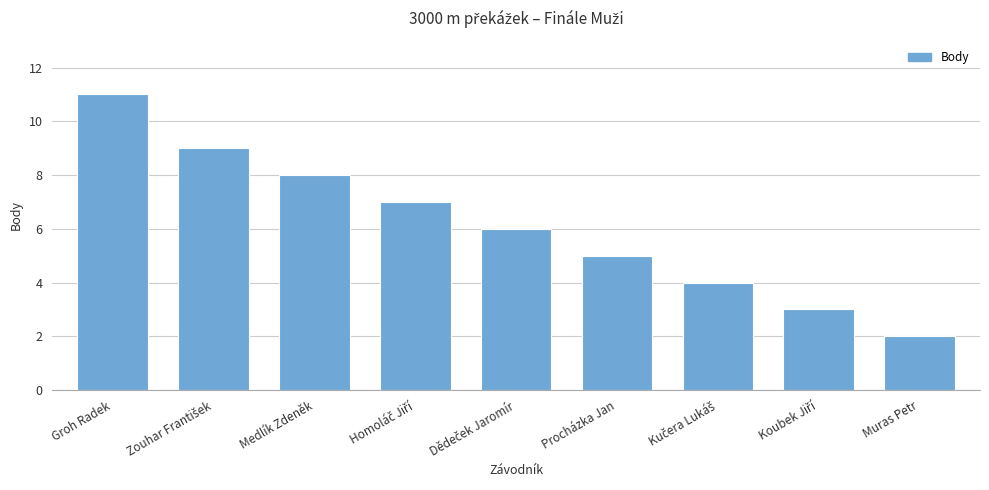

Reading right to left, what are all the values shown in this chart?

2	3	4	5	6	7	8	9	11